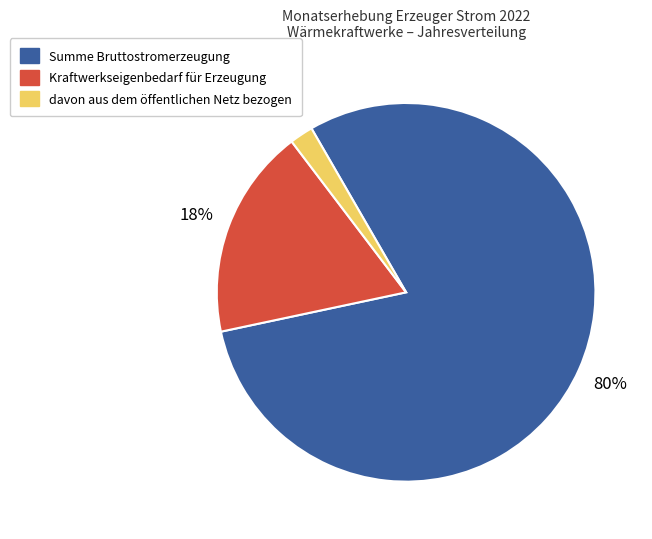

To the nearest percent, what percentage of the pie is Kraftwerkseigenbedarf für Erzeugung?

18%